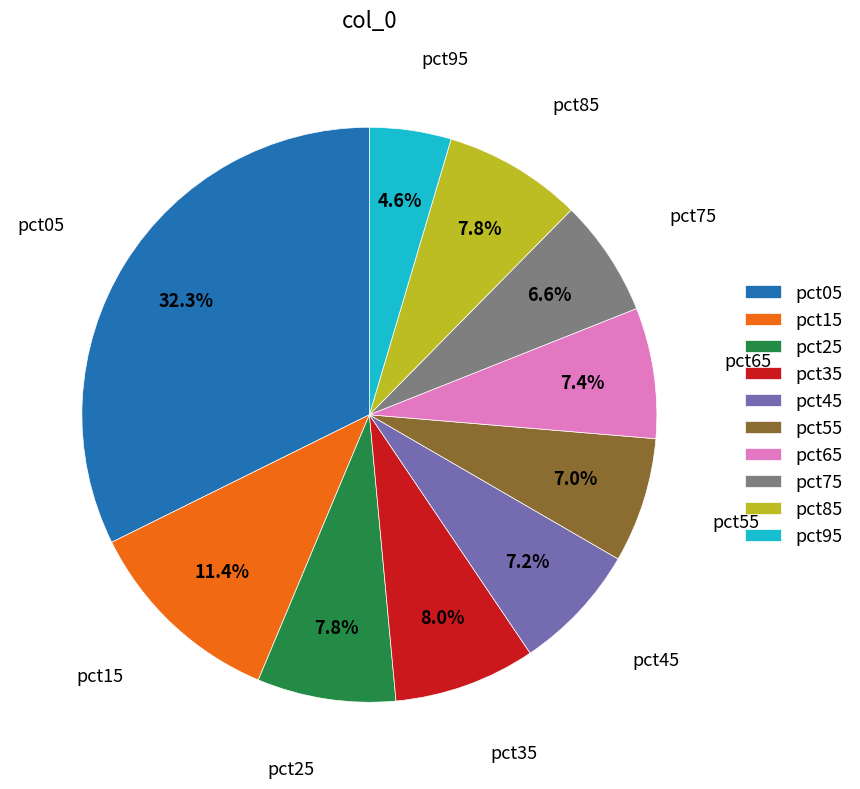

What portion of the pie excludes pct45?

92.8%